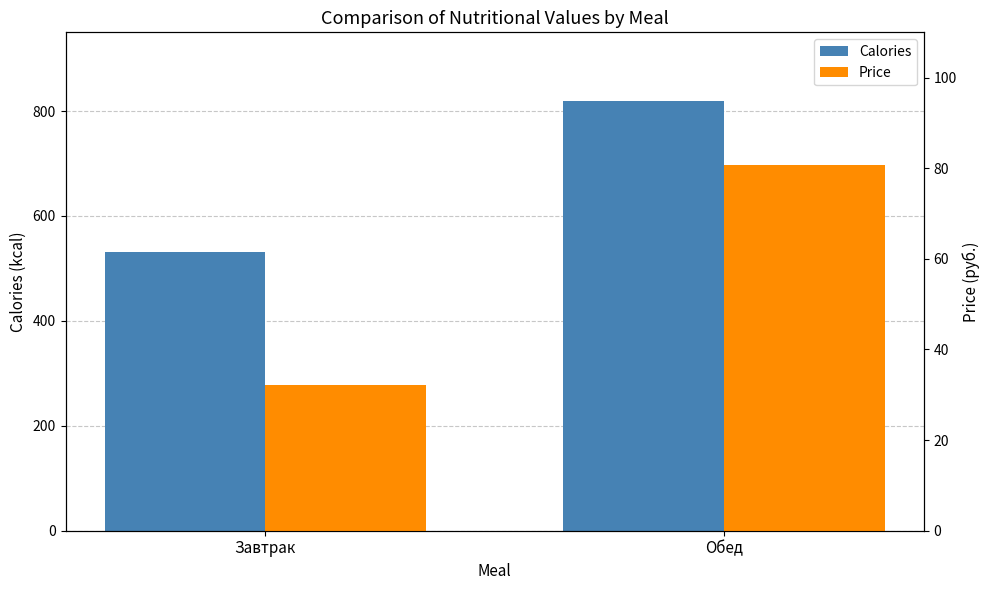

How many bars are there in each group?

2